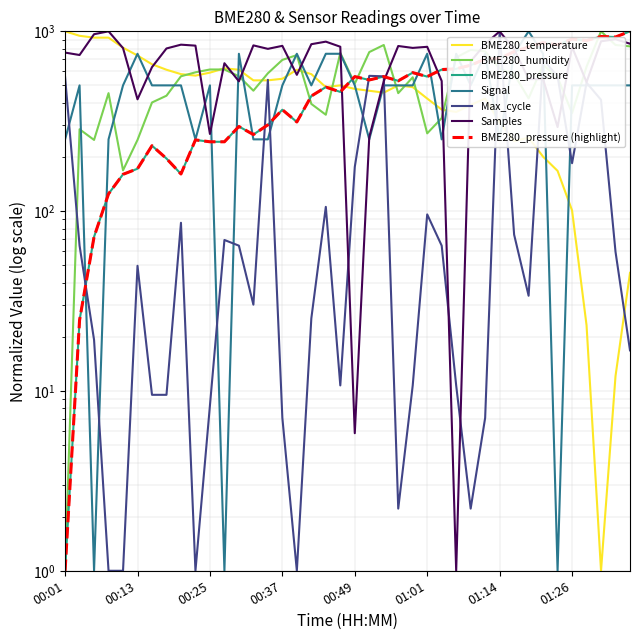

What is the sum of the Max_cycle values at 00:57 and 01:09?

4.4